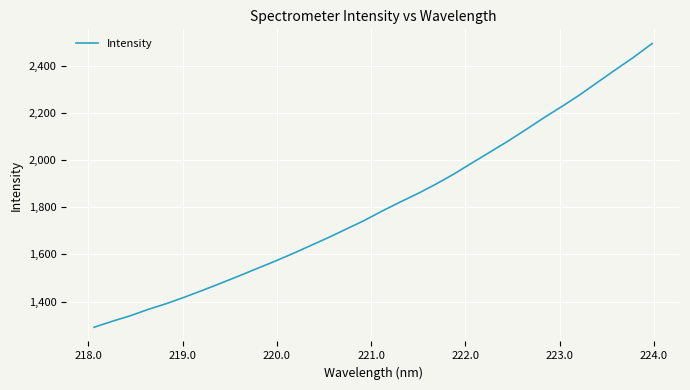

What is the average value?

1809.6